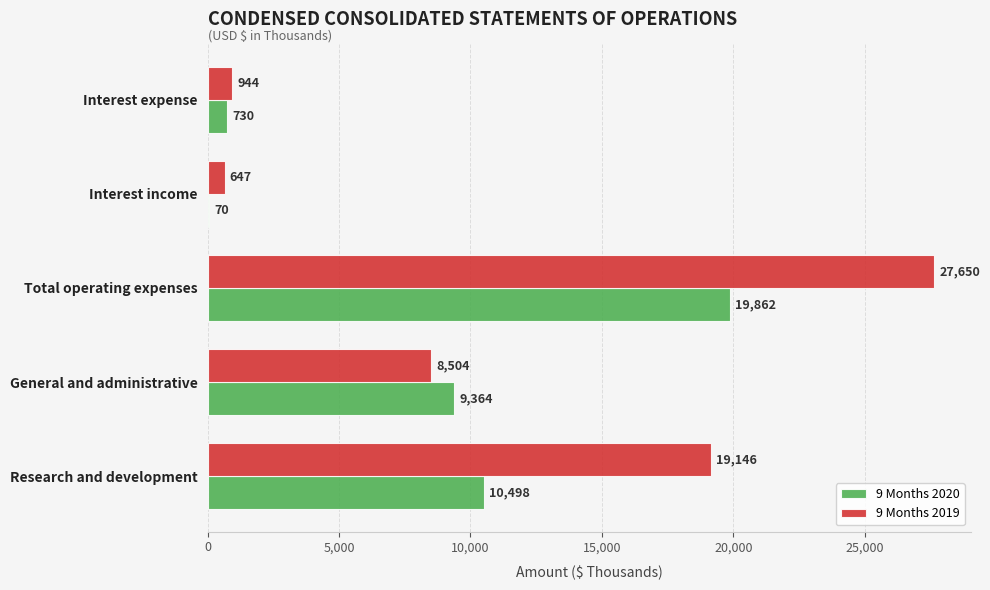

True or false: 9 Months 2020 has a value of 70 at Interest income.

True